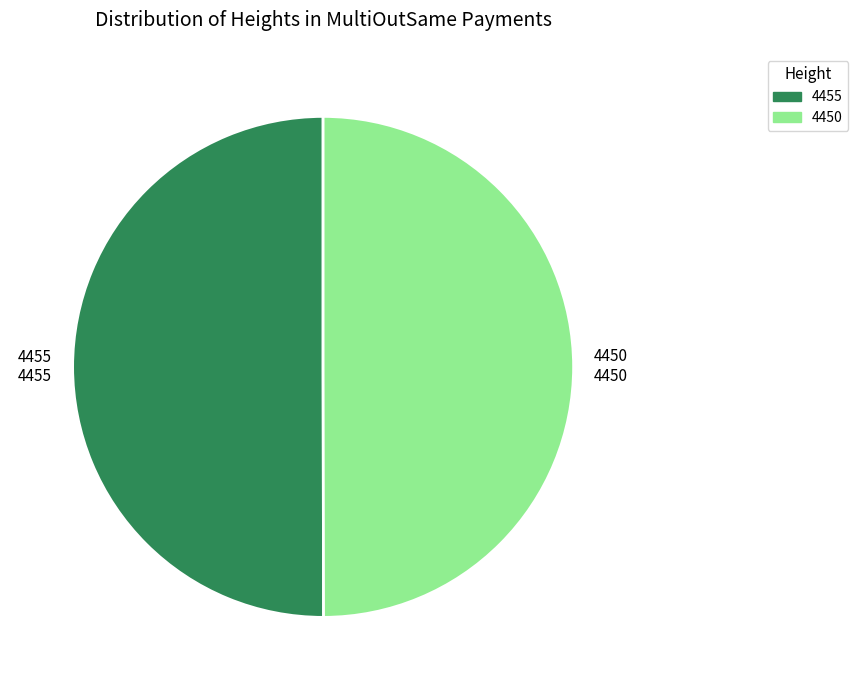

True or false: 4450 accounts for 62% of the total.

False